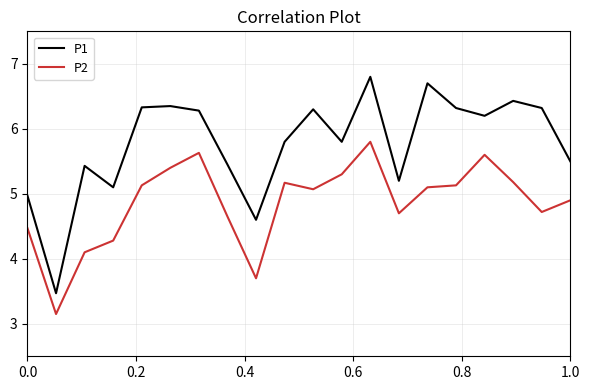

How many categories are shown in the chart?

20